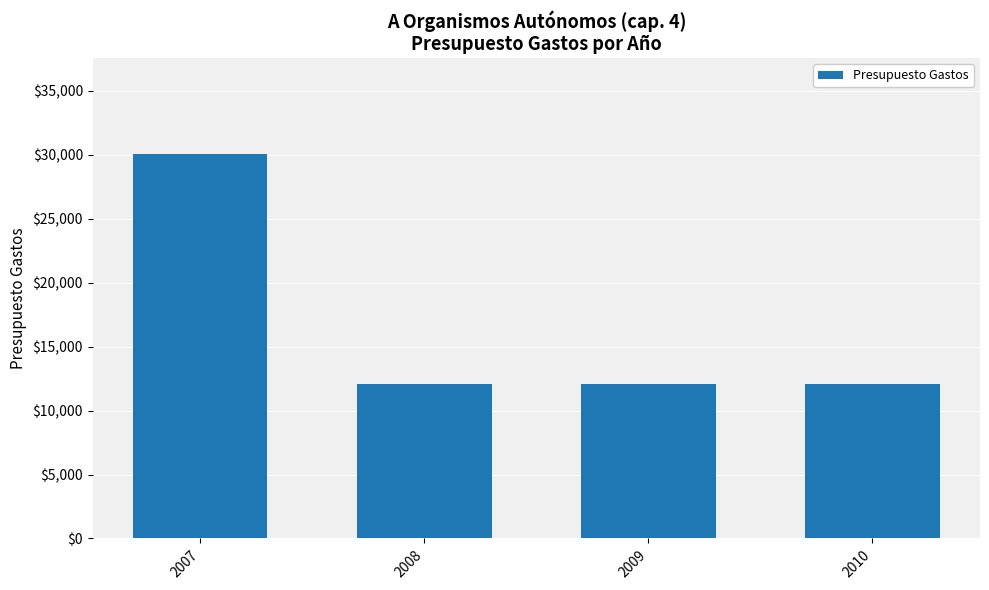

At which category does the chart reach its peak across all series?

2007